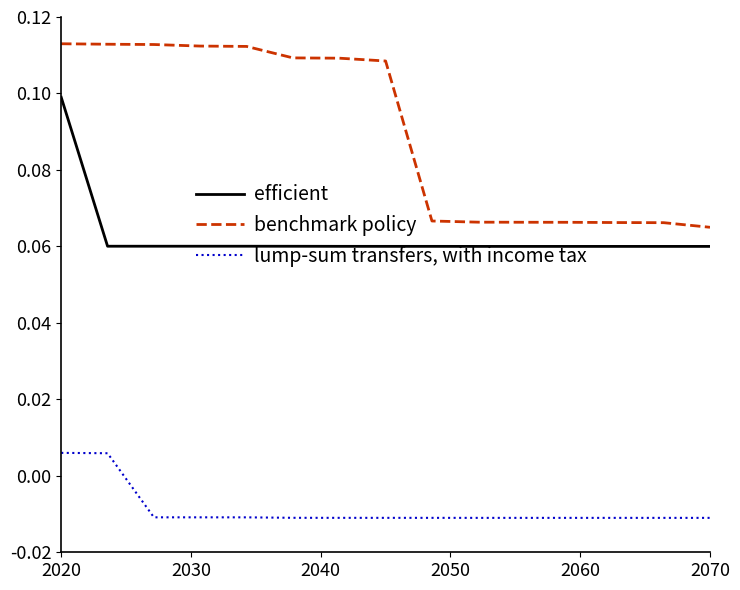

Rank the series by their maximum value, from highest to lowest.

benchmark policy, efficient, lump-sum transfers, with income tax